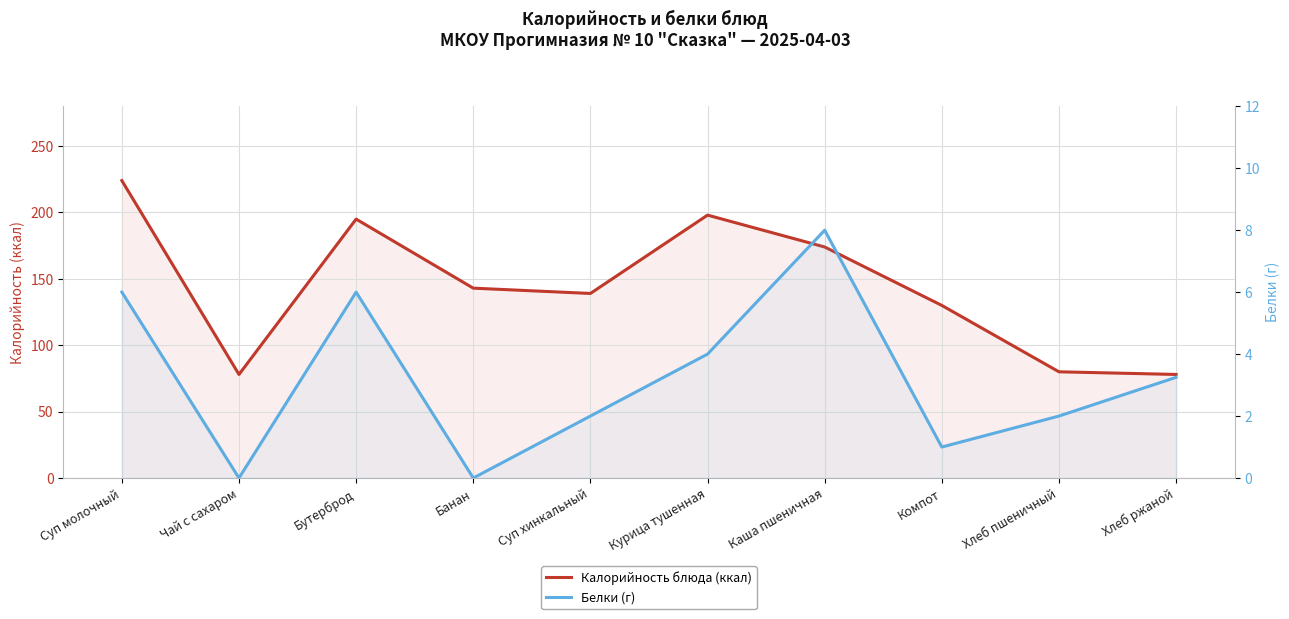

The value of Калорийность блюда (ккал) at Бутерброд is 322.0. True or false?

False